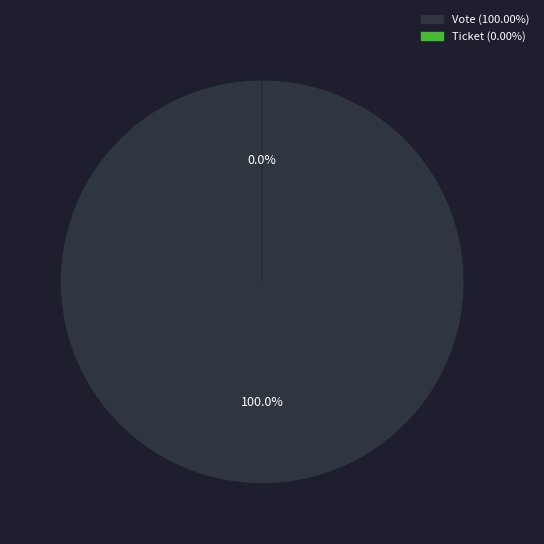

Combined, do Vote and Ticket account for over 50%?

Yes